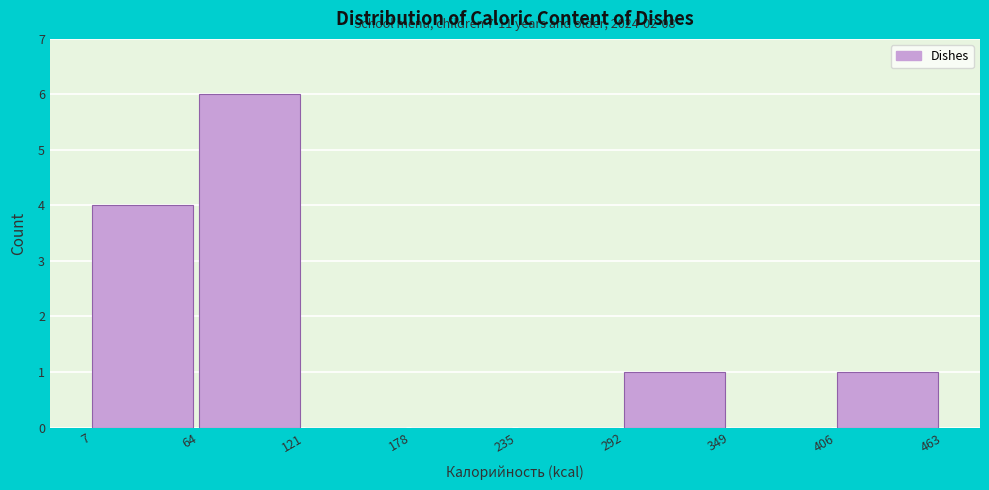

Which range on the x-axis has the tallest bar?

64 to 121